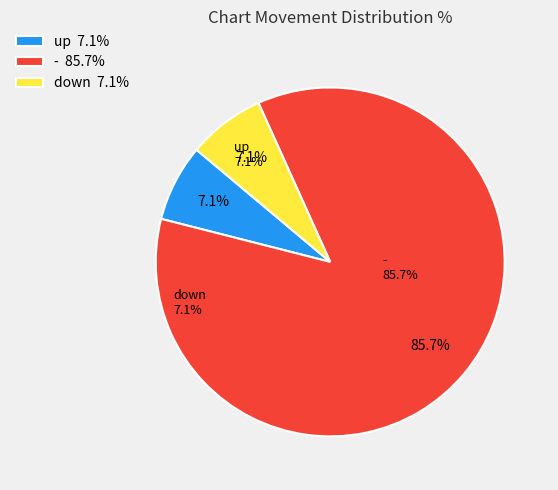

Is the sum of down and - greater than half?

Yes